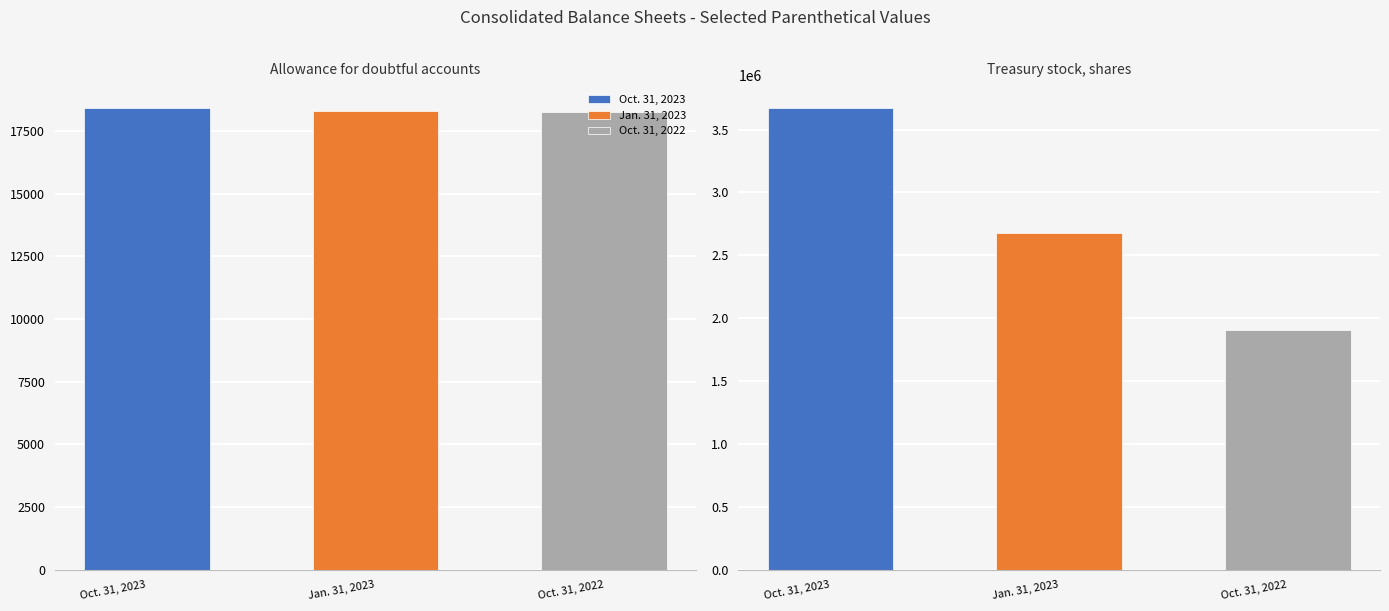

What is the sum of the Oct. 31, 2023 values at Allowance for doubtful accounts and Treasury stock, shares?

3688412